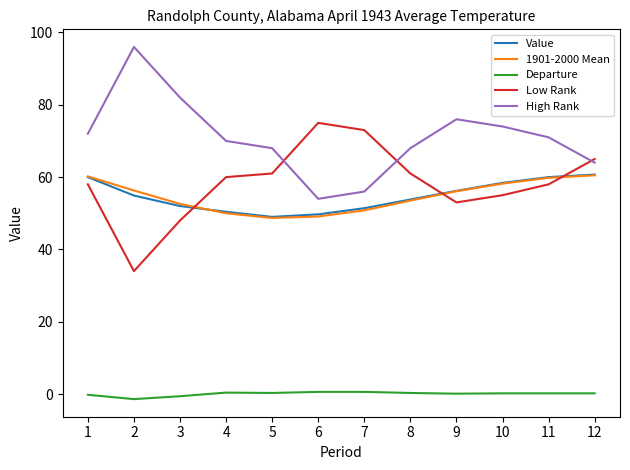

Is the value of High Rank at 5 greater than the value of Low Rank at 4?

Yes